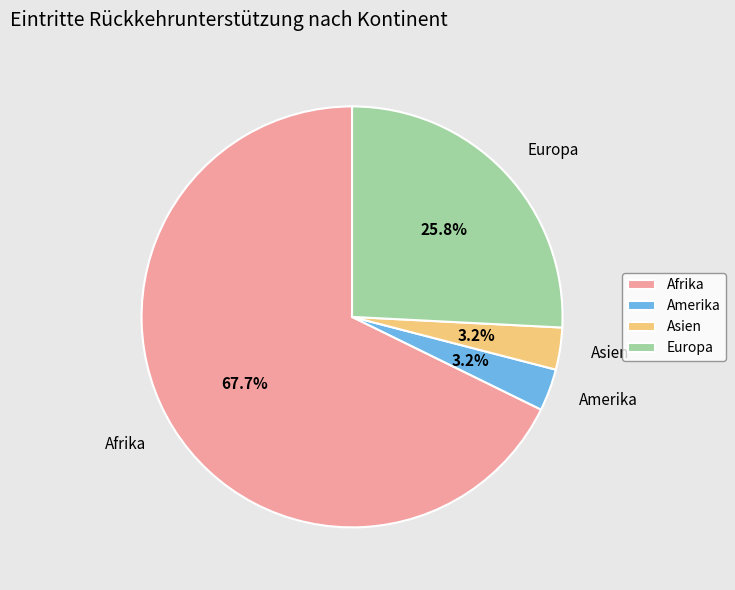

Does Amerika represent more than half of the total?

No